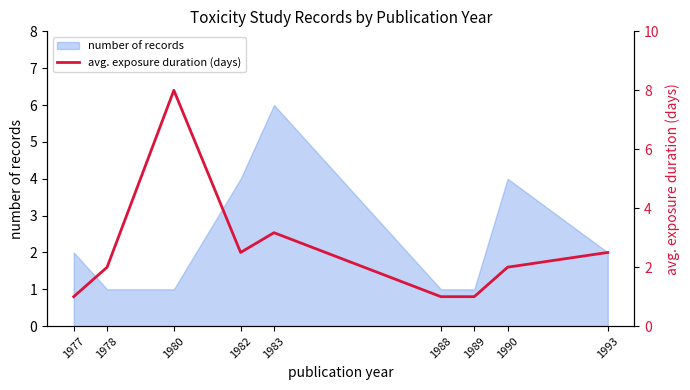

The chart shows a value of 3.9 at 1982. True or false?

False